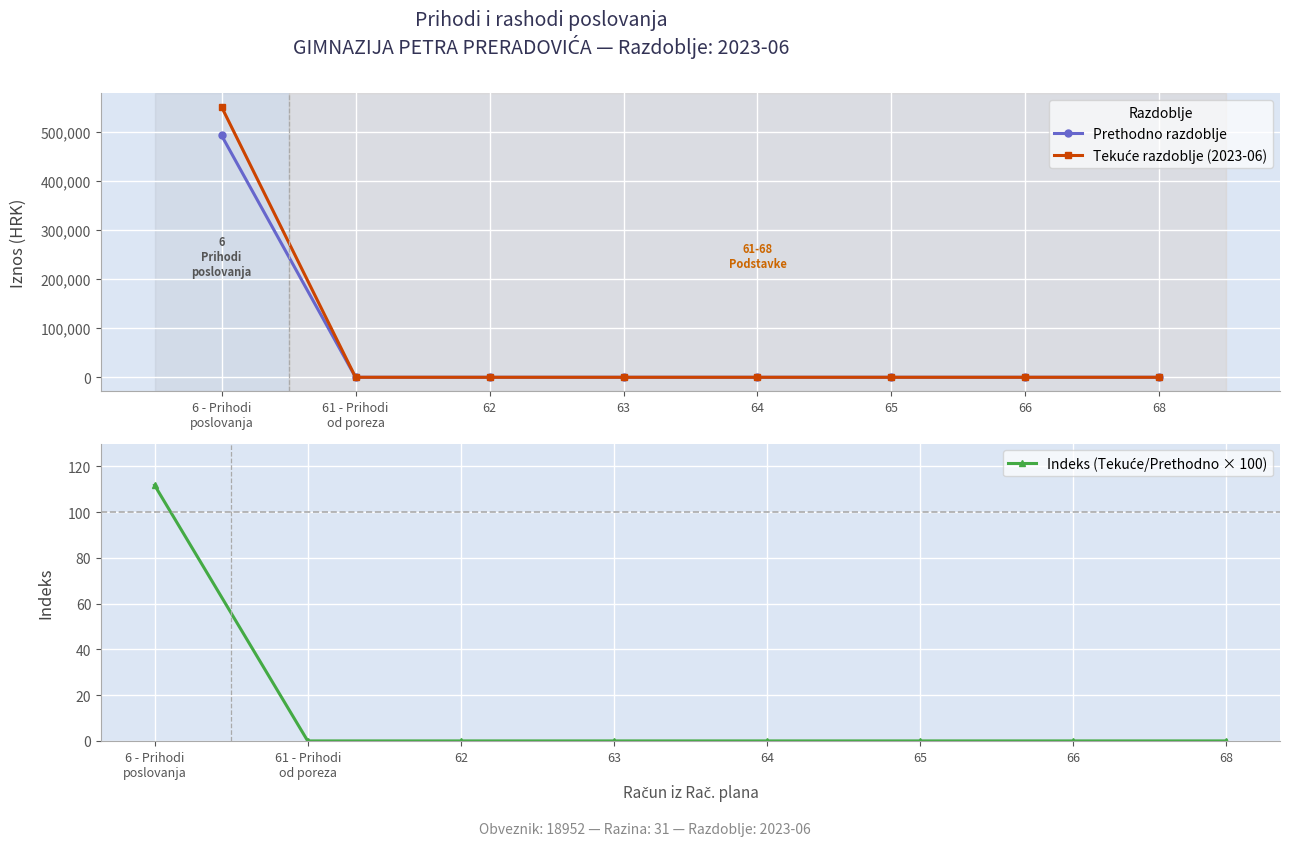

True or false: Indeks (Tekuće/Prethodno × 100) has a value of 0.0 at 64.

True